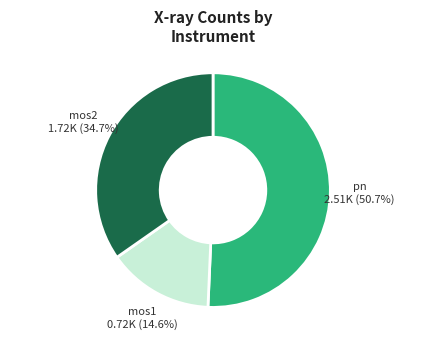

Is there any slice that represents more than half of the pie?

Yes